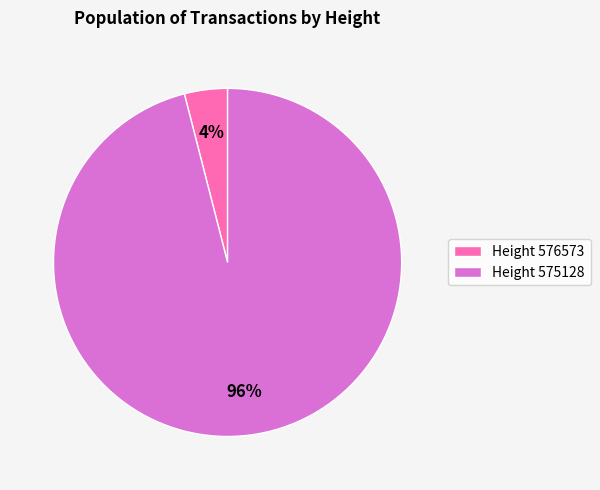

Which category accounts for the majority?

Height 575128